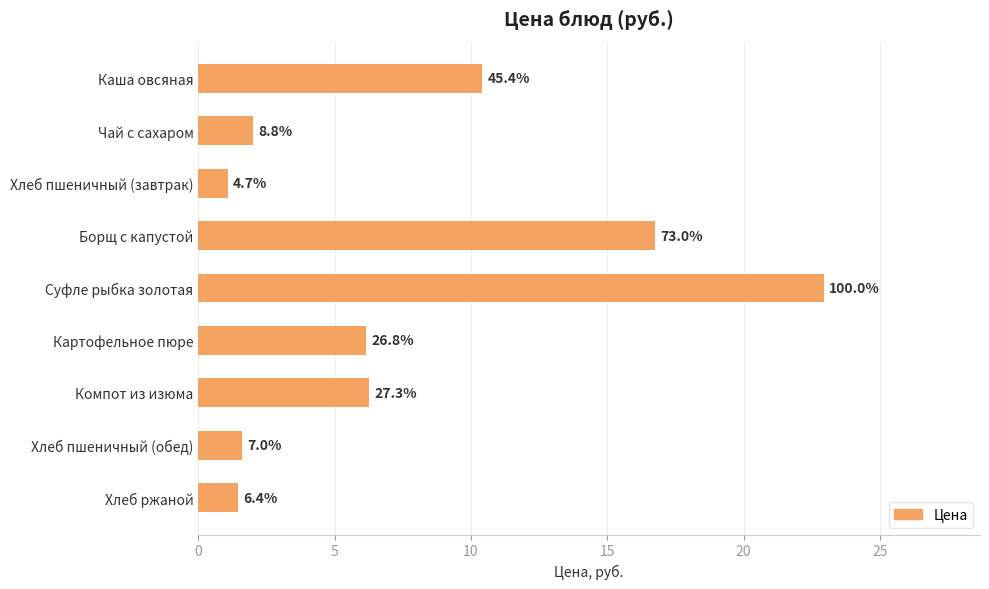

Are the bars grouped side by side (vs. stacked)?

No